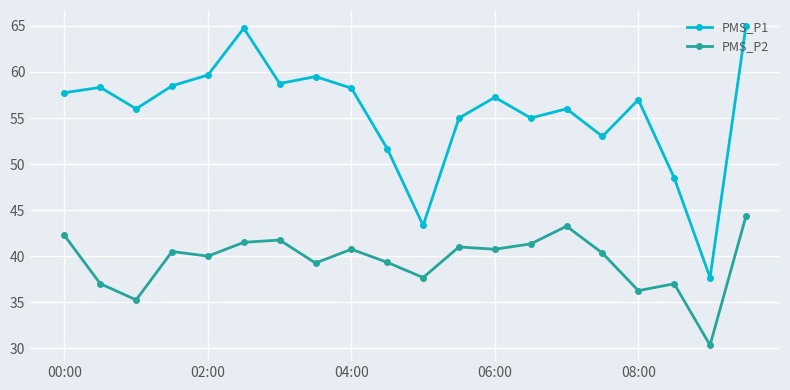

True or false: PMS_P1 has more than 2 interior local peaks.

True